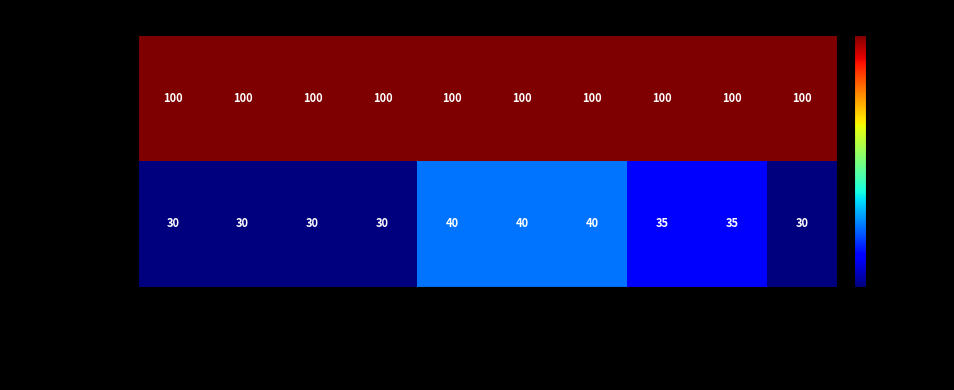

How many data points does each series have?

10